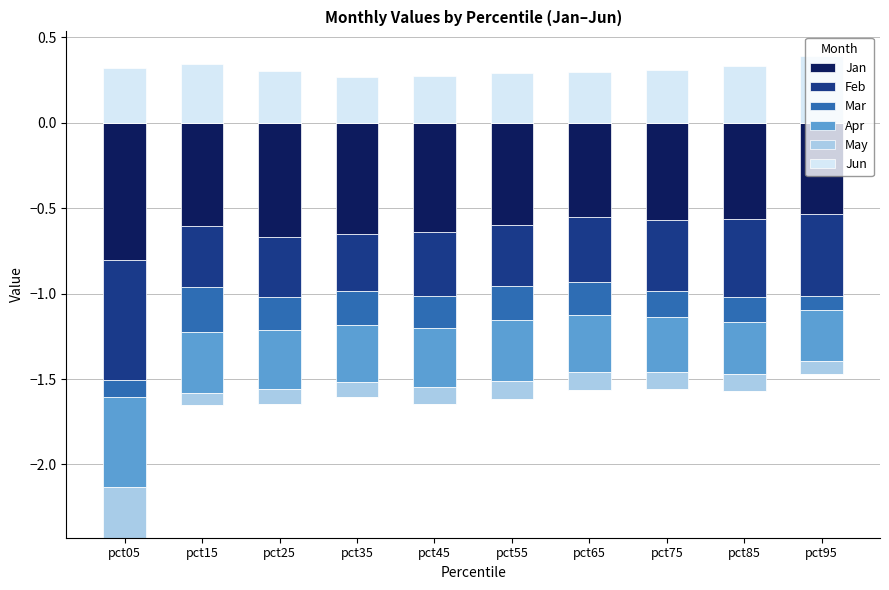

The Jun series shows 0.6 at pct85. True or false?

False